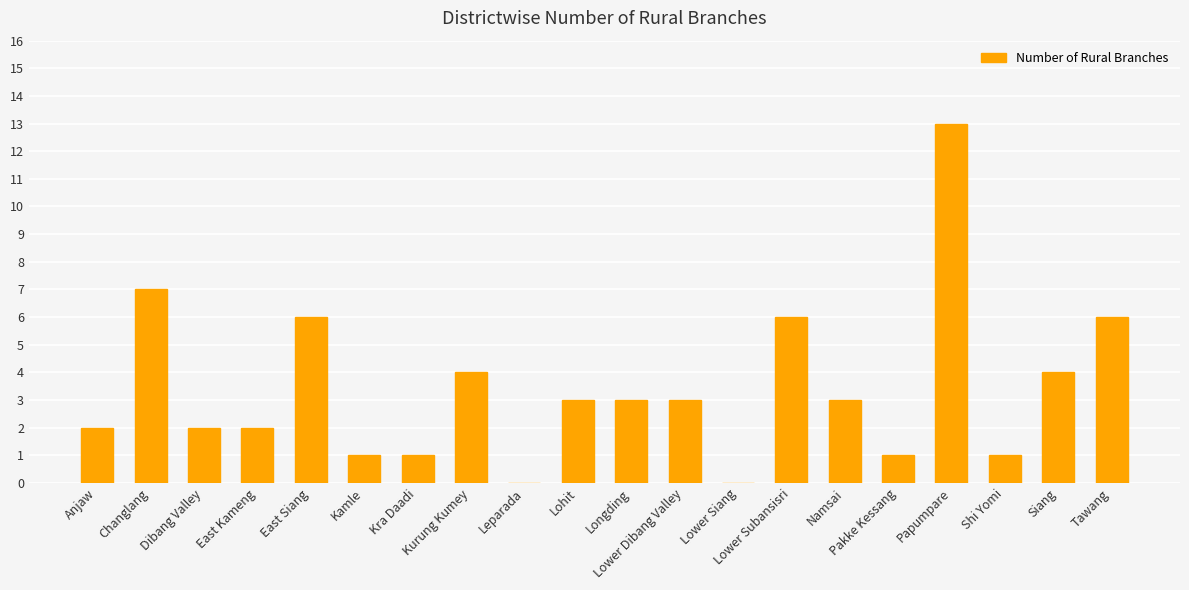

What is the greatest value displayed?

13